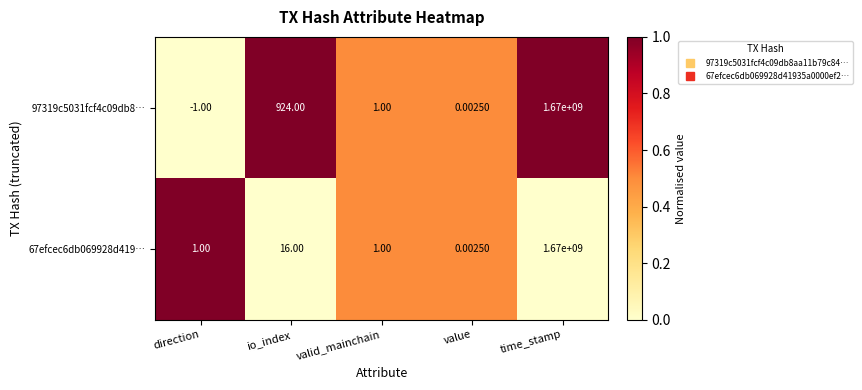

What is the total value across all series at valid_mainchain?

2.0